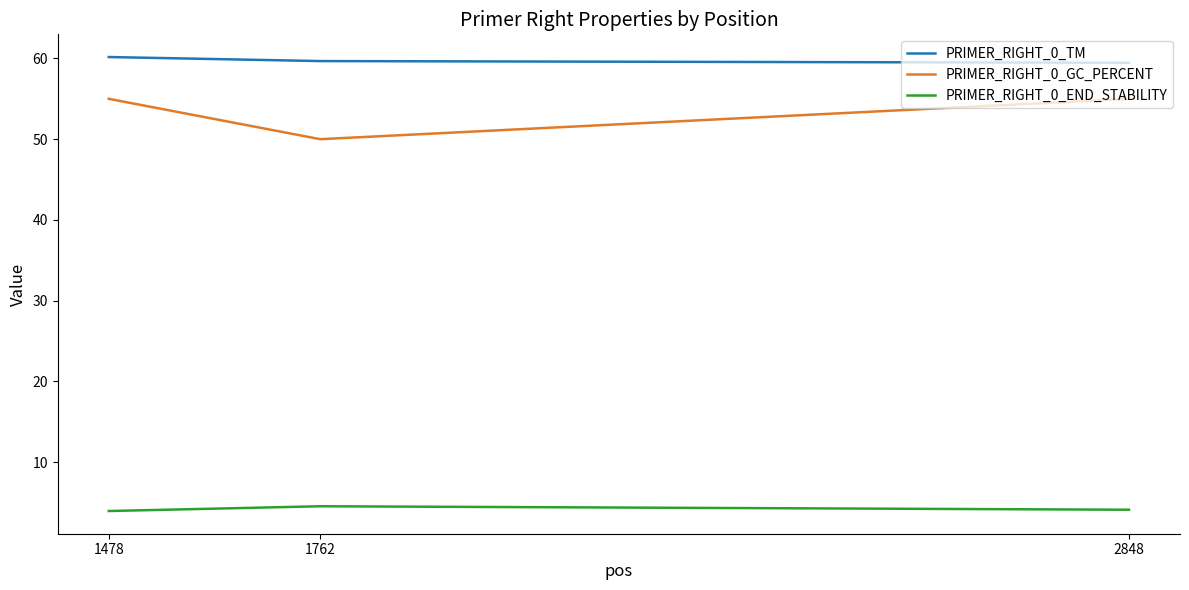

Is the value of PRIMER_RIGHT_0_GC_PERCENT at 1478 greater than the value of PRIMER_RIGHT_0_END_STABILITY at 2848?

Yes